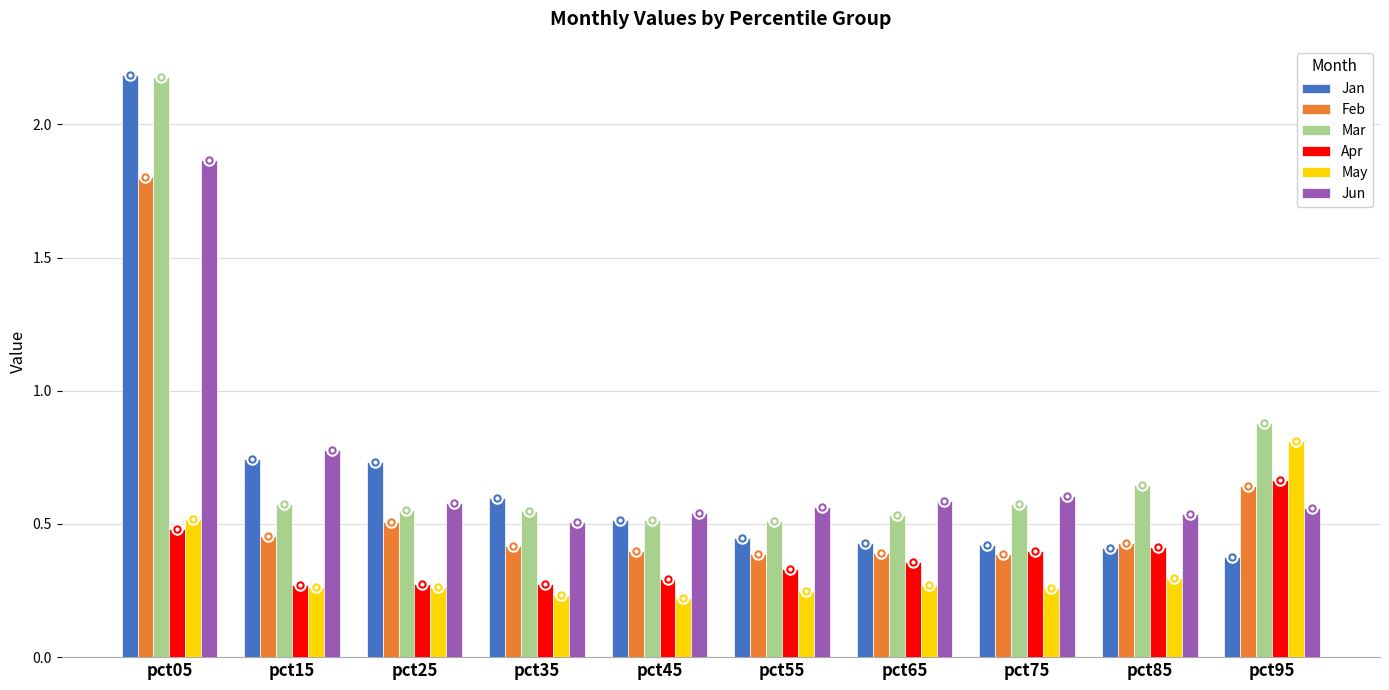

What is the spread (max minus min) of values at pct05?

1.7